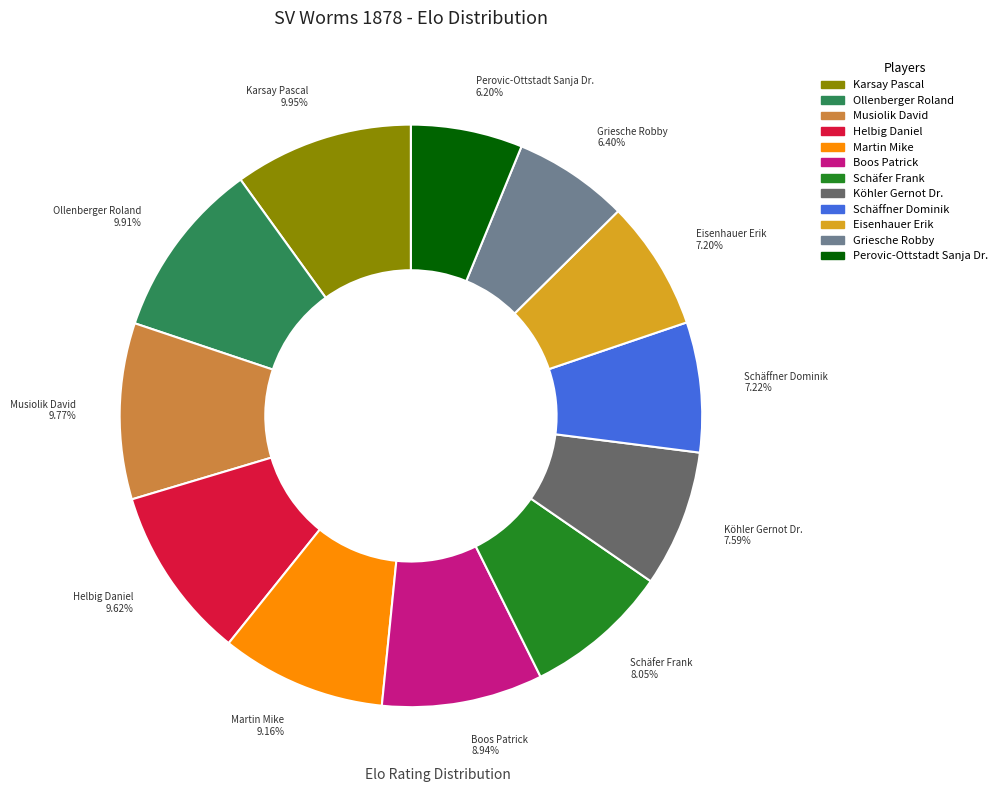

Approximately how many times larger is the value at Musiolik David compared to Köhler Gernot Dr.?

1.3